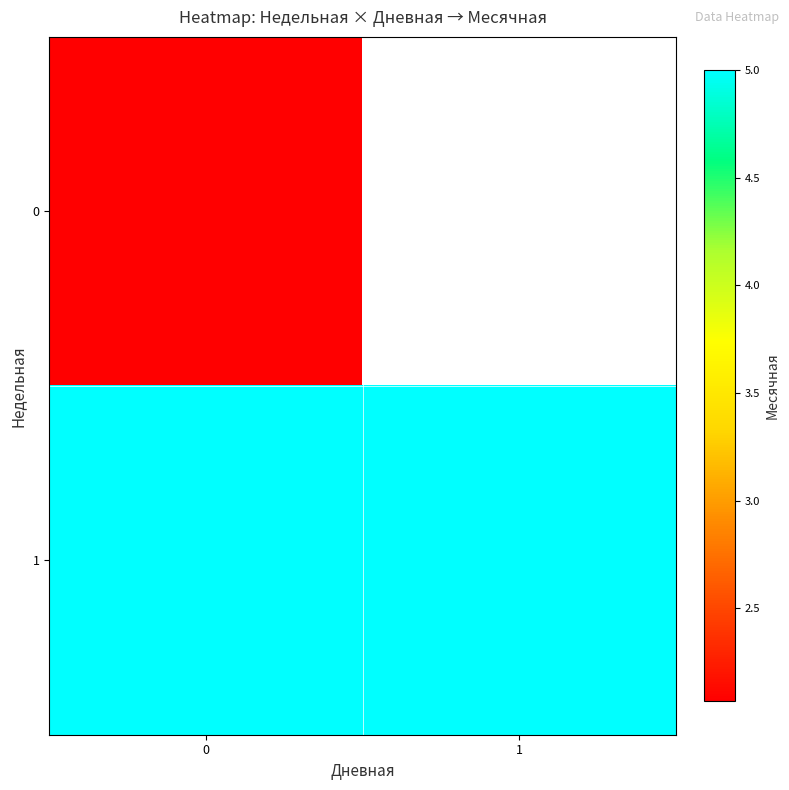

What is the sum of the 1 values at 1 and 0?

10.0